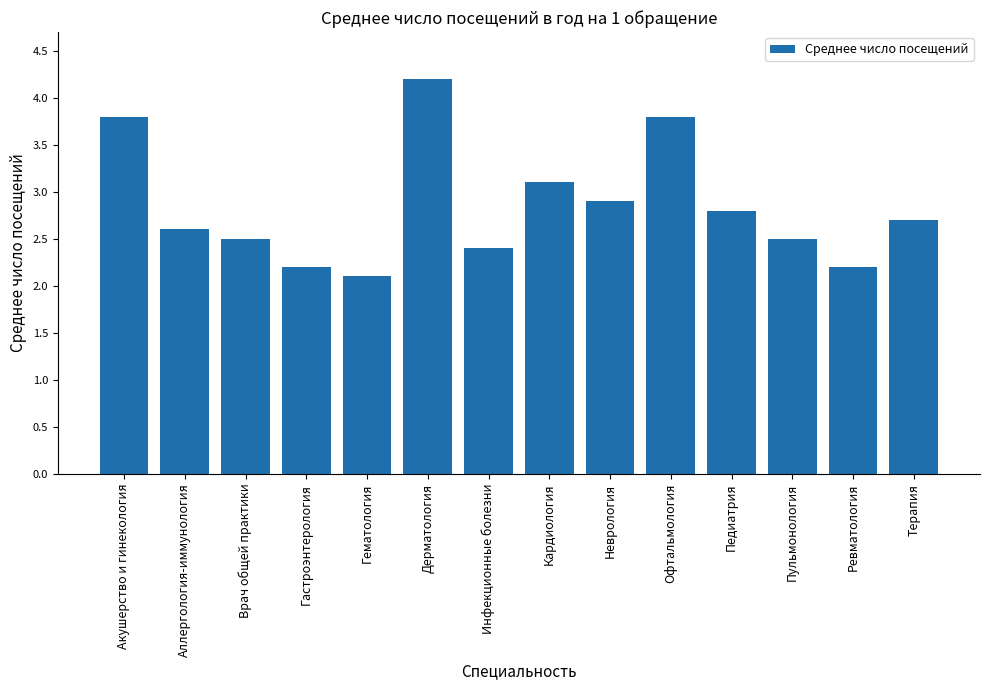

How many distinct data groups are displayed?

1